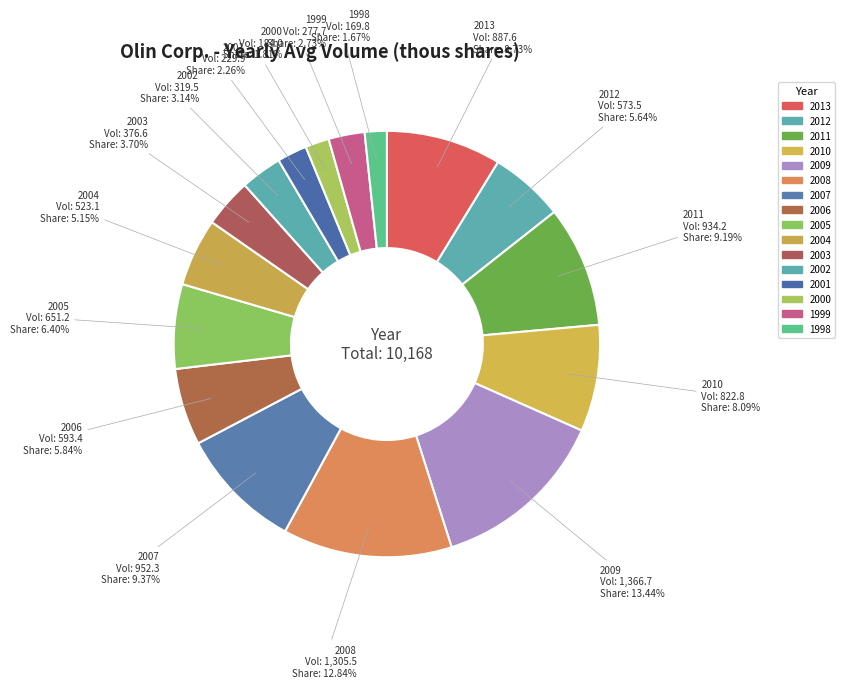

To the nearest percent, what is the average slice percentage?

6%